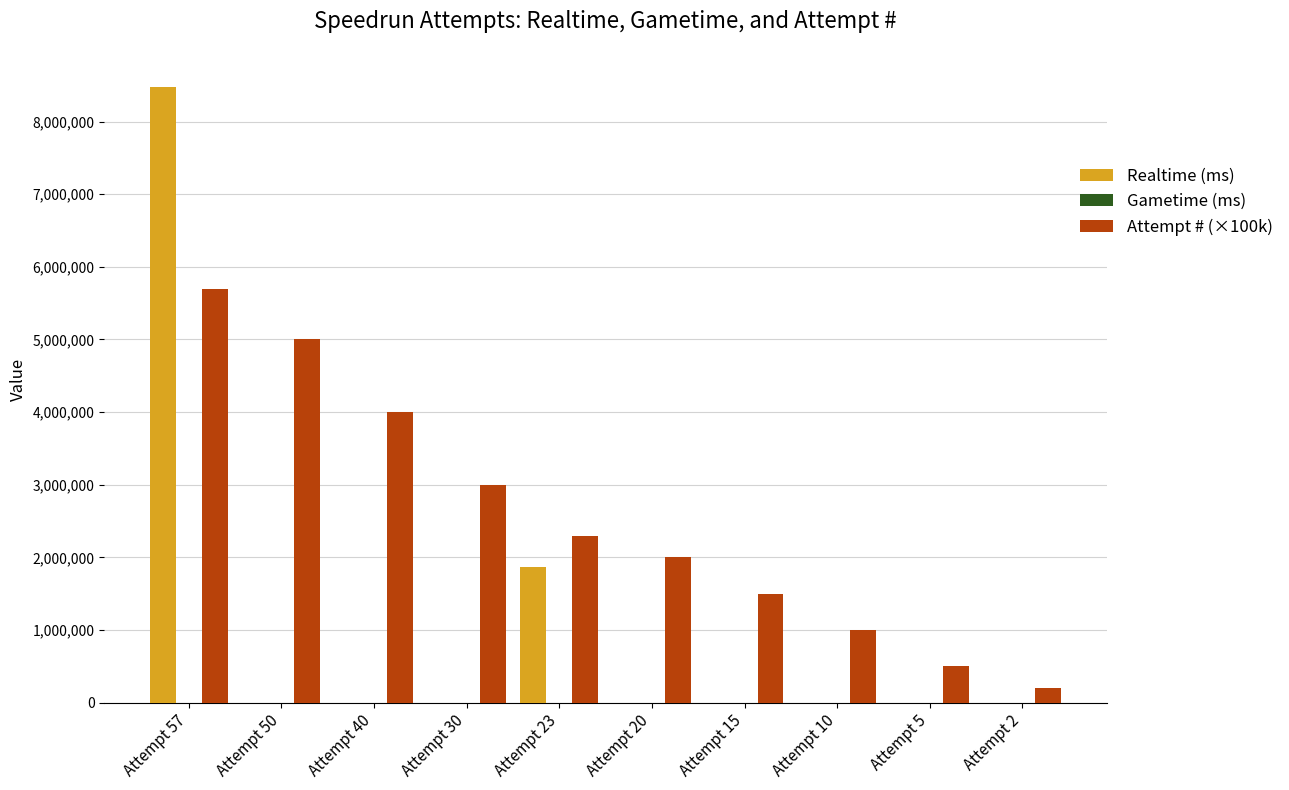

Reading right to left, list all the values displayed in this chart.

Realtime (ms): Attempt 2=0	Attempt 5=0	Attempt 10=0	Attempt 15=0	Attempt 20=0	Attempt 23=1870334	Attempt 30=0	Attempt 40=0	Attempt 50=0	Attempt 57=8480817
Attempt # (×100k): Attempt 2=200000	Attempt 5=500000	Attempt 10=1000000	Attempt 15=1500000	Attempt 20=2000000	Attempt 23=2300000	Attempt 30=3000000	Attempt 40=4000000	Attempt 50=5000000	Attempt 57=5700000